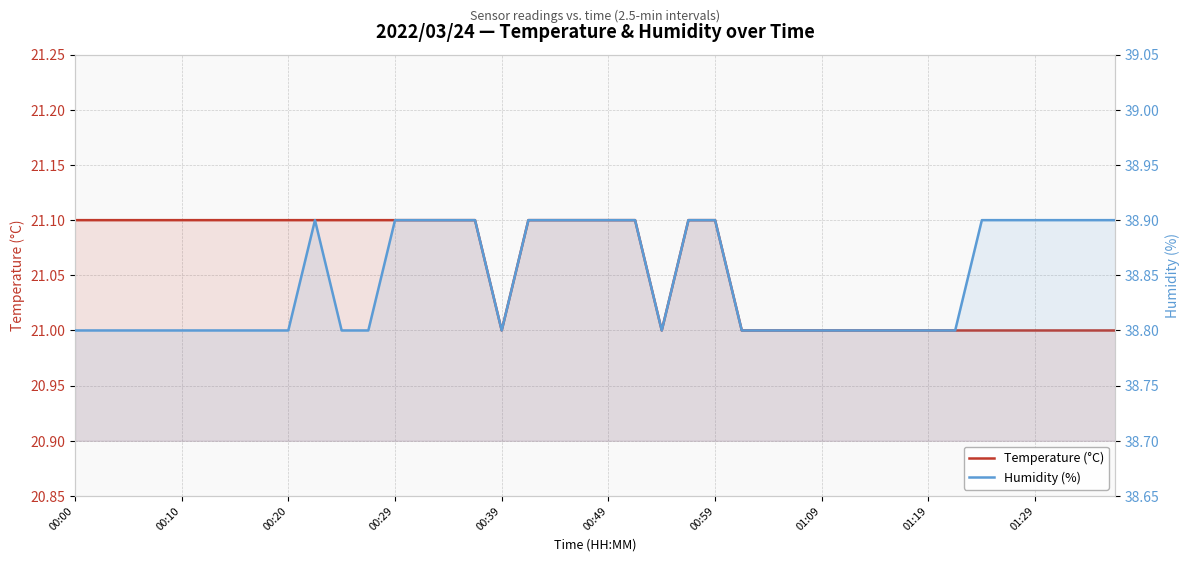

What are all the series names shown in the legend?

Temperature (°C), Humidity (%)